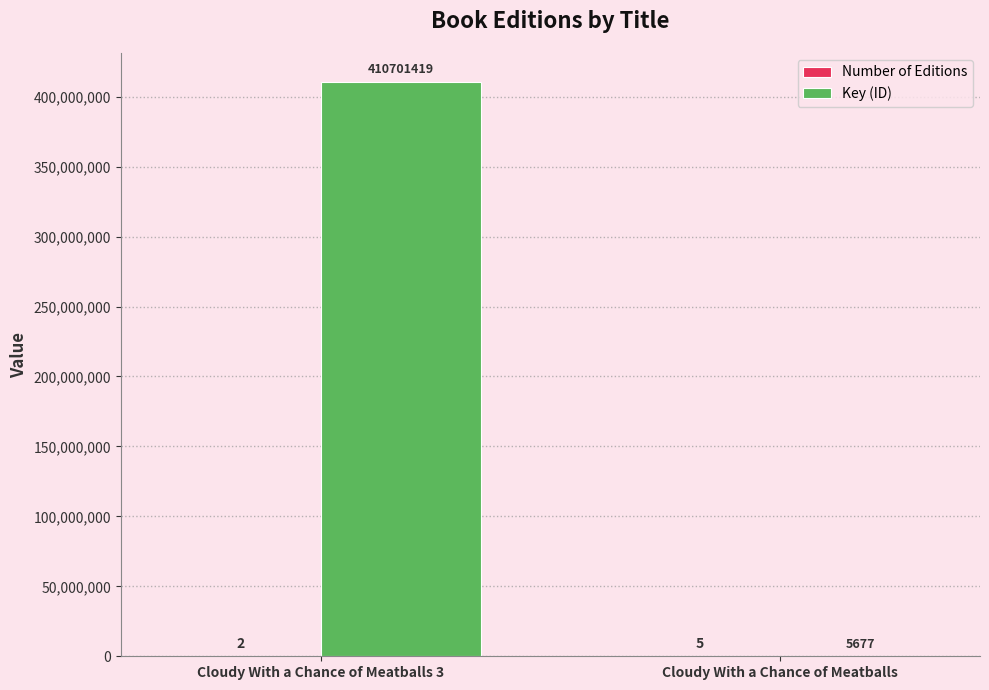

The Key (ID) series shows 84988736 at Cloudy With a Chance of Meatballs 3. True or false?

False